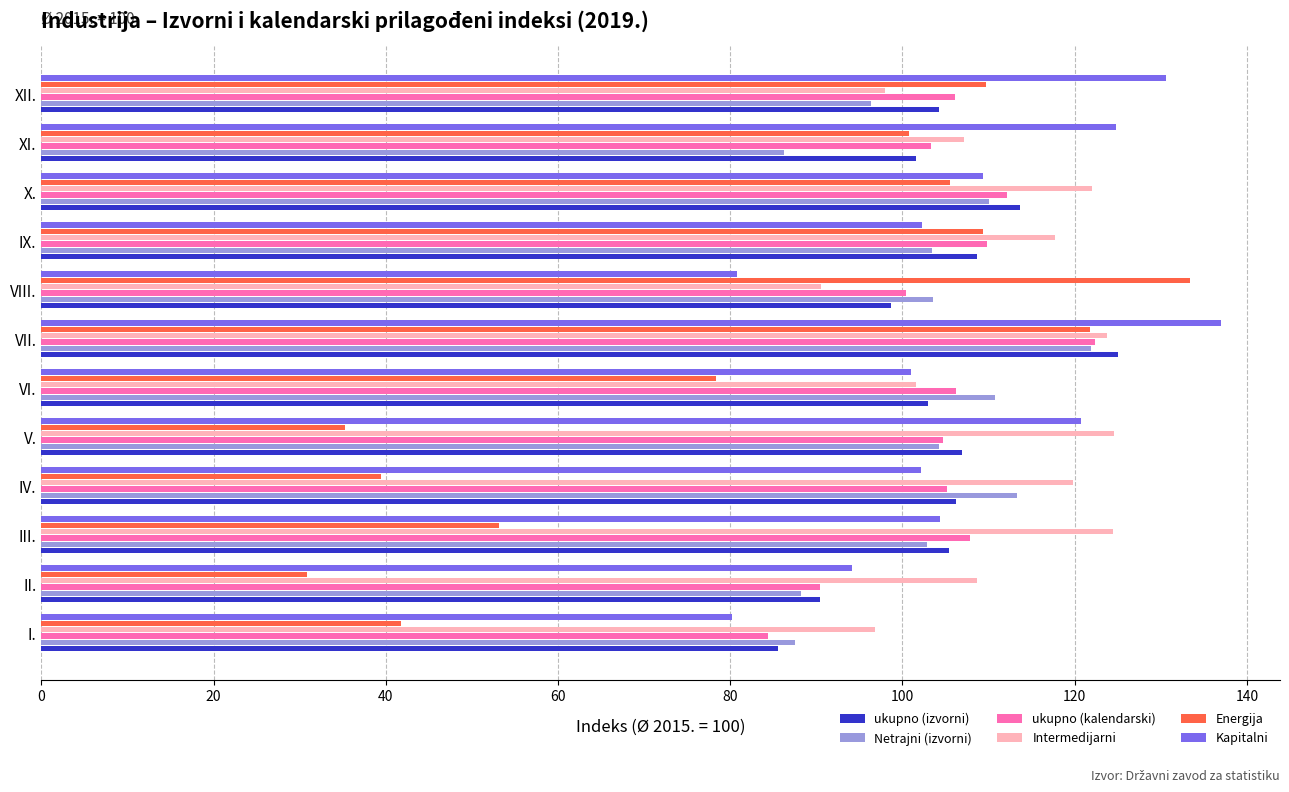

What value does the ukupno (kalendarski) series have at III.?

107.9